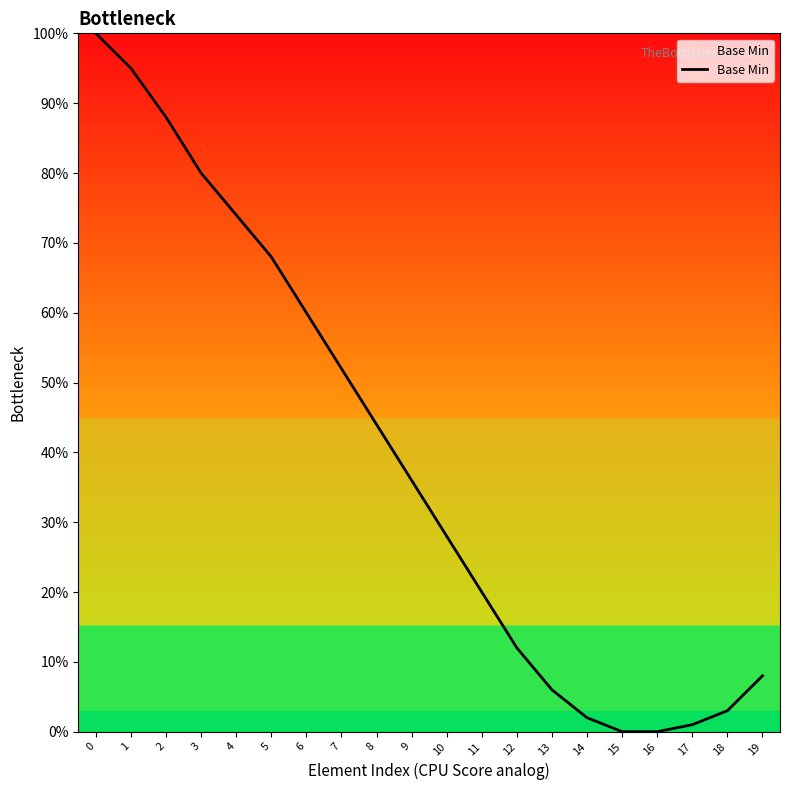

The value at 5 is 68. True or false?

True